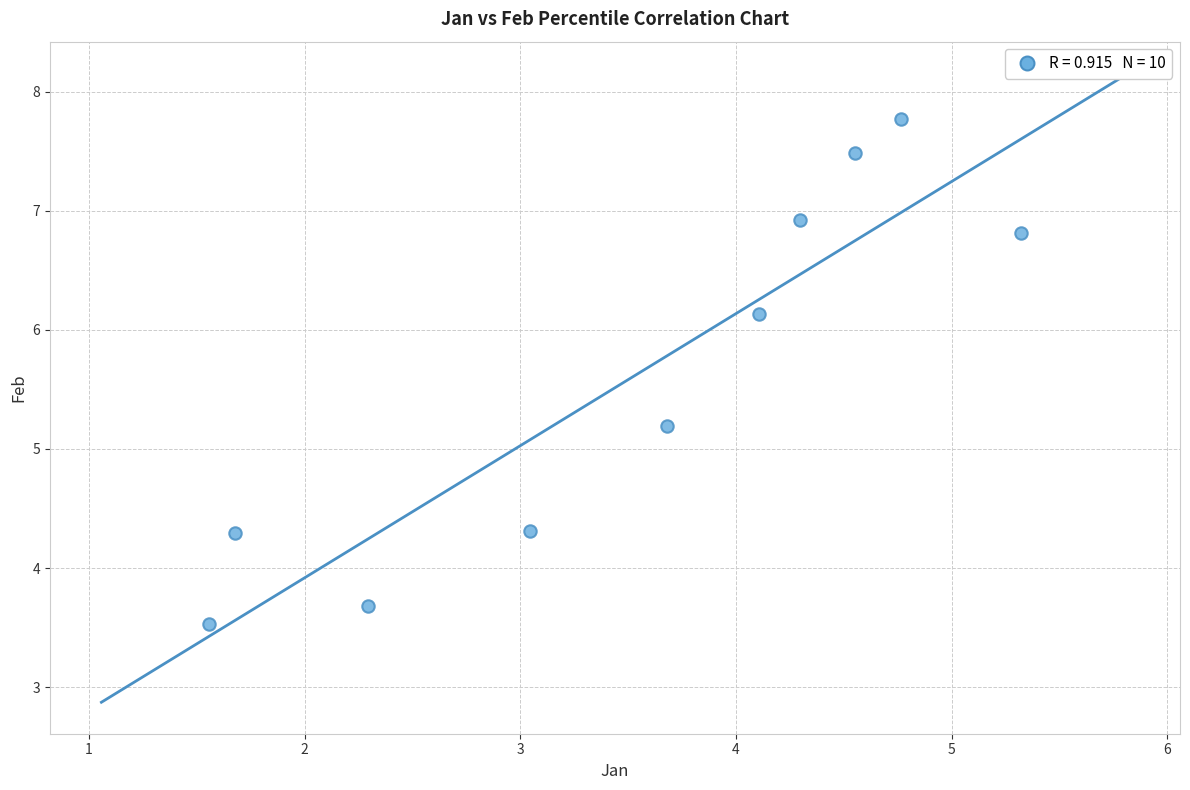

What is the average X value?

3.5